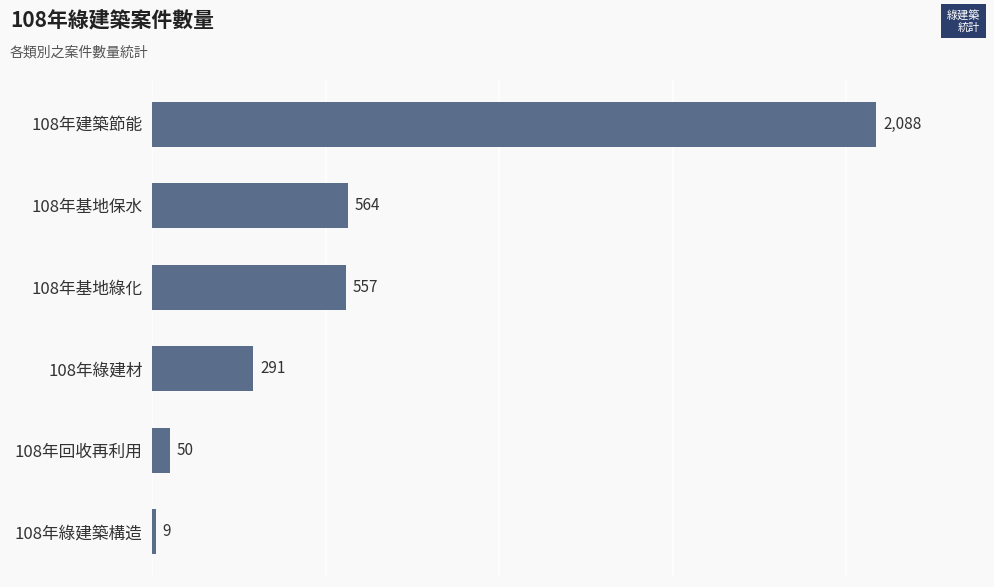

Approximately how many times larger is the value at 108年建築節能 compared to 108年綠建材?

7.2